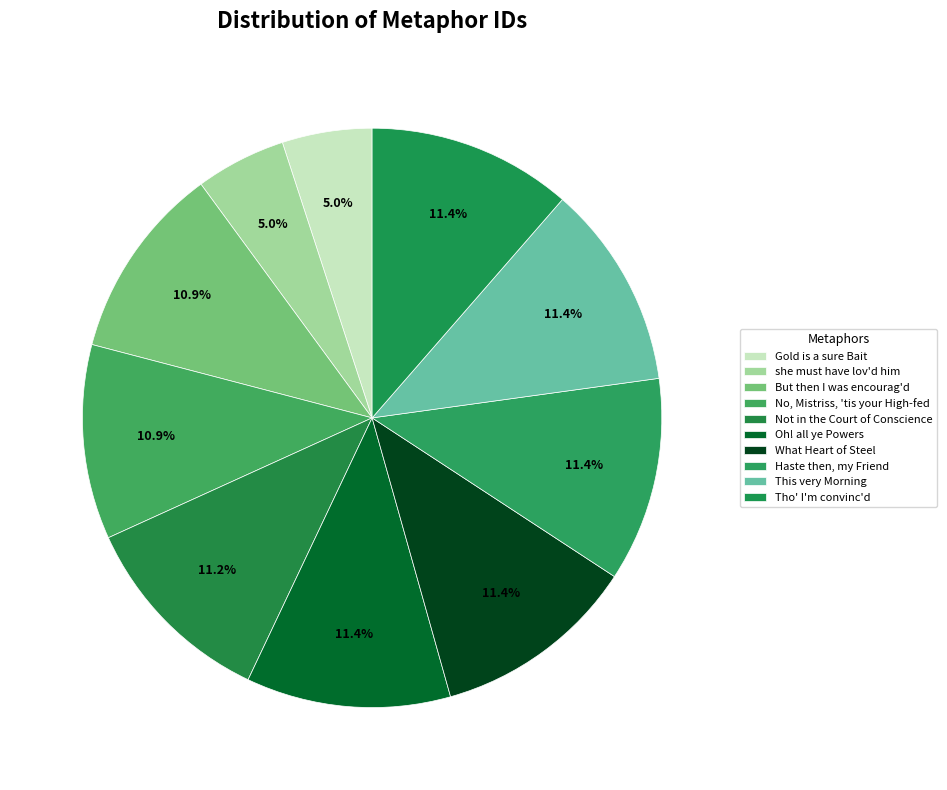

To the nearest percent, what portion does she must have lov'd him represent?

5%